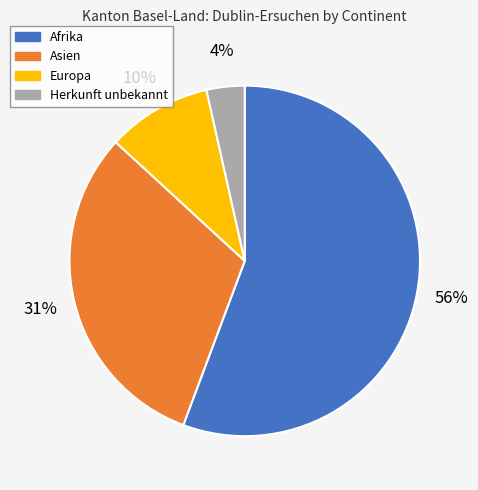

To the nearest percent, what is the combined percentage of Herkunft unbekannt and Afrika?

59%